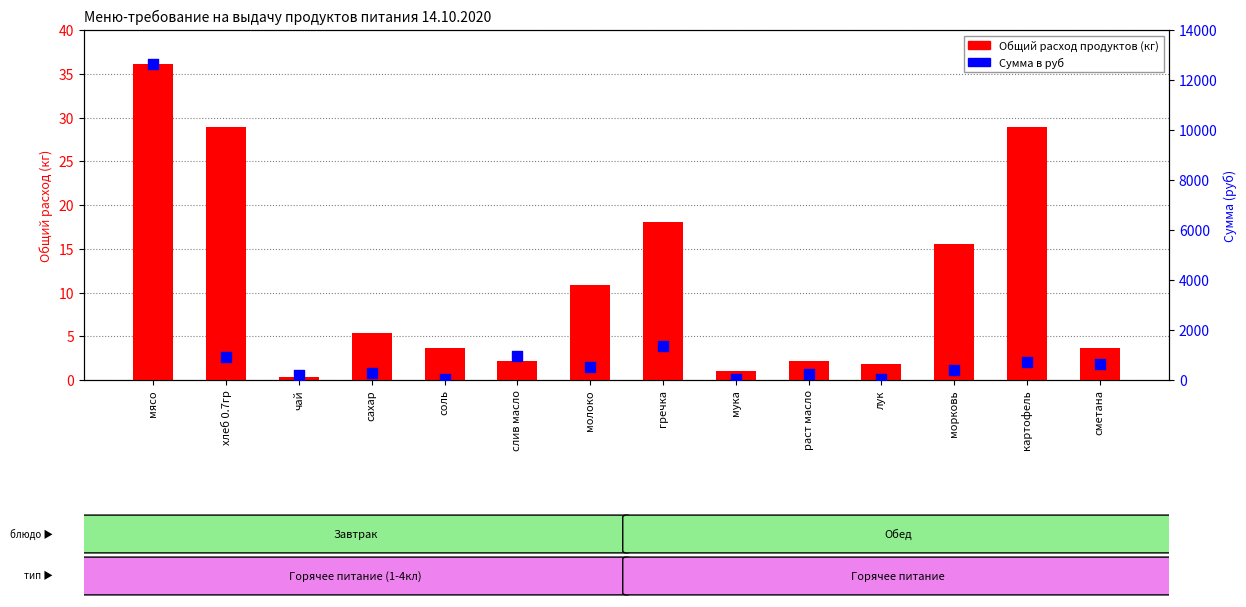

What is the total value across all series at слив масло?

952.8